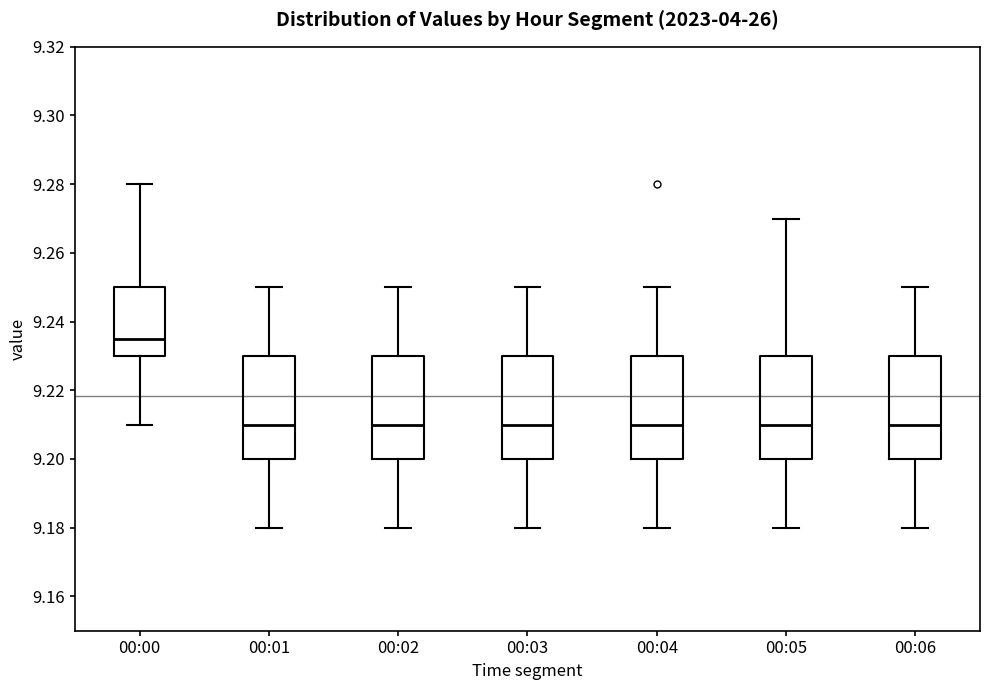

Where does the median line of the box for 00:04 sit on the y-axis? The values are not printed on the chart, so give them approximately, as read against the axis.

9.210